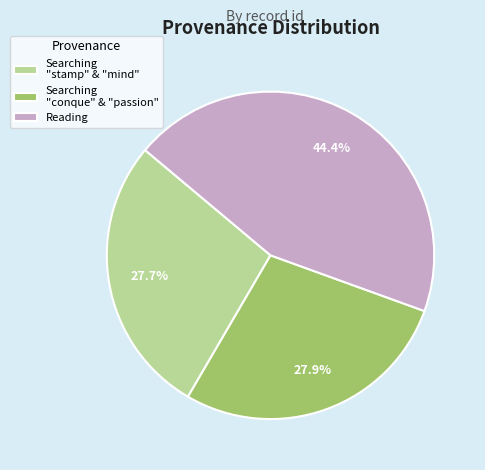

Is there any slice that represents more than half of the pie?

No